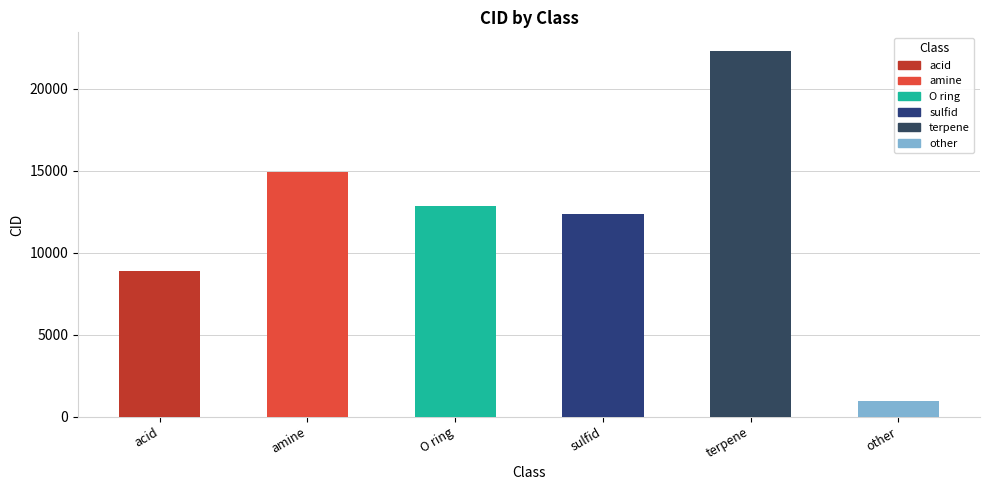

Where is the data nearest to the value 11636?

sulfid